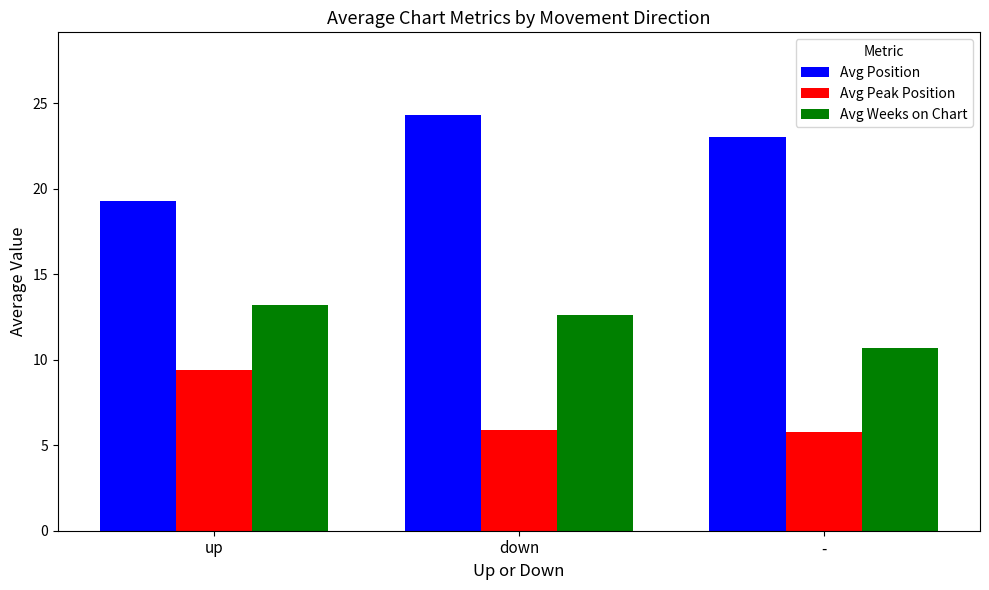

What is the difference between the highest and lowest values at down?

18.4